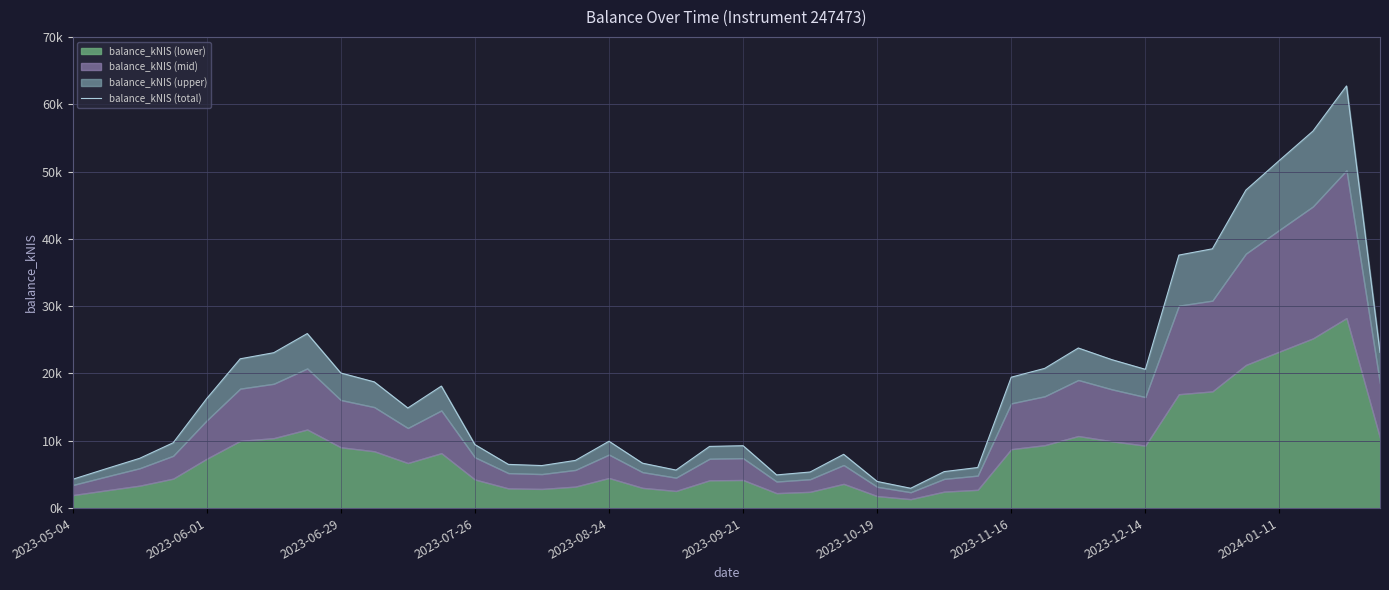

What is the value of the 1st point from the left?

4272.4